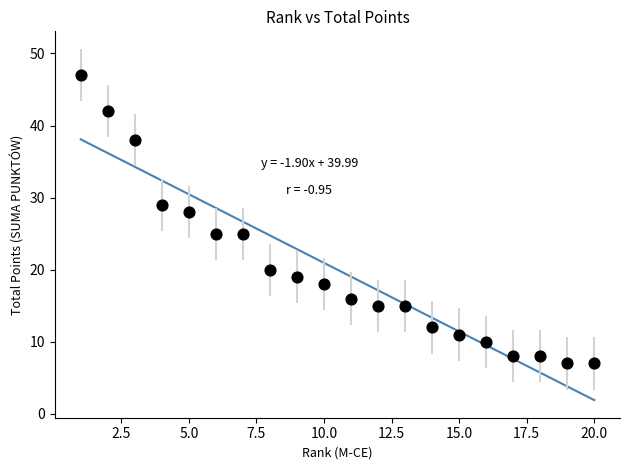

What Y value in the scatter plot is closest to 27?

28